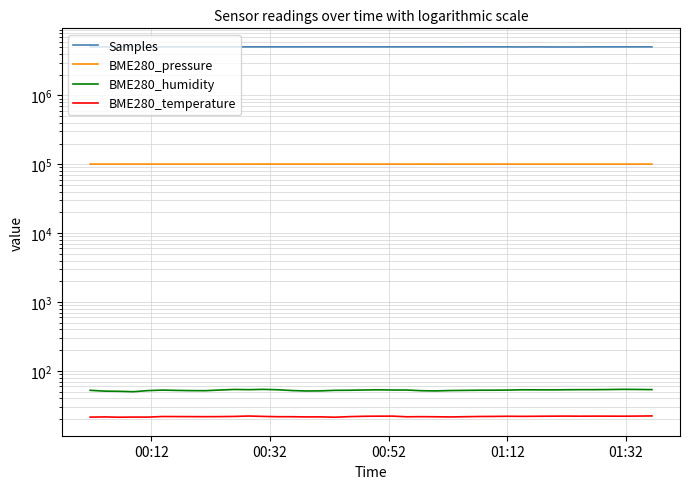

True or false: BME280_humidity has a value of 32.8 at 17.

False